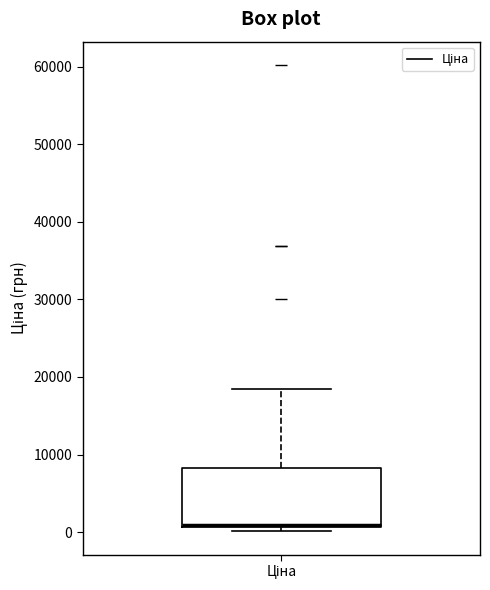

Transcribe this box plot: give where the median line is, the range the box spans, and where the two whiskers end, as read against the y-axis. The values are not printed on the chart, so give them approximately, as read against the axis.

median 1000 (drawn on the box's lower edge), box 1000 to 8000, whiskers 0 to 18000